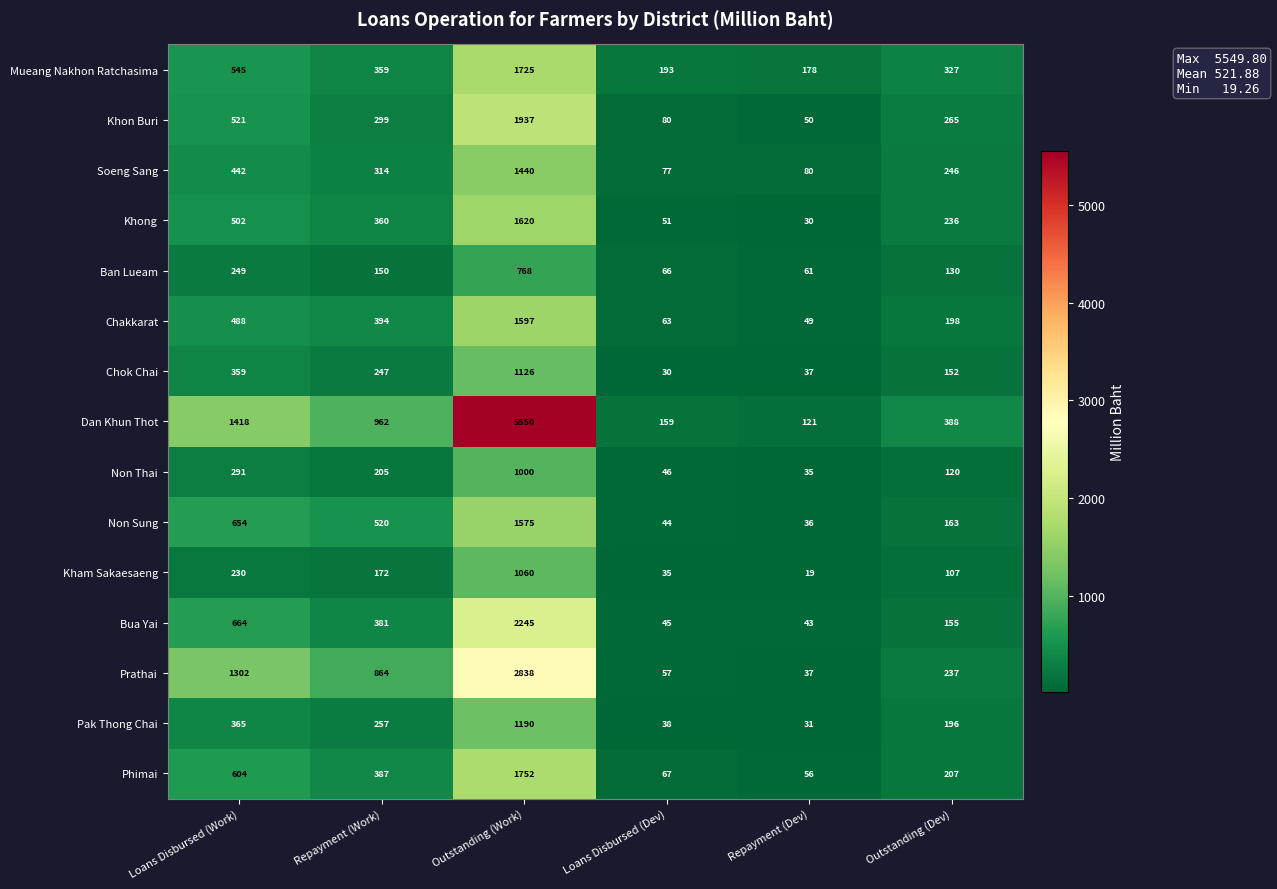

Is it true that Chok Chai equals 152 at Outstanding (Dev)?

True